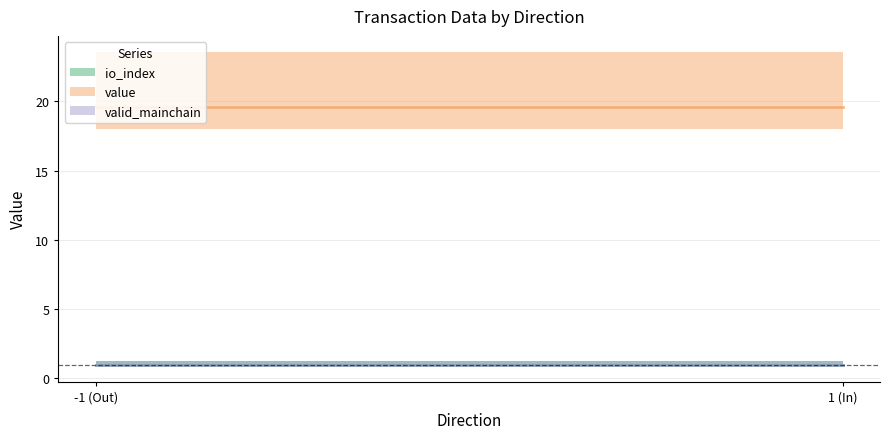

What is the value of the value point at the 1st from the left?

19.6